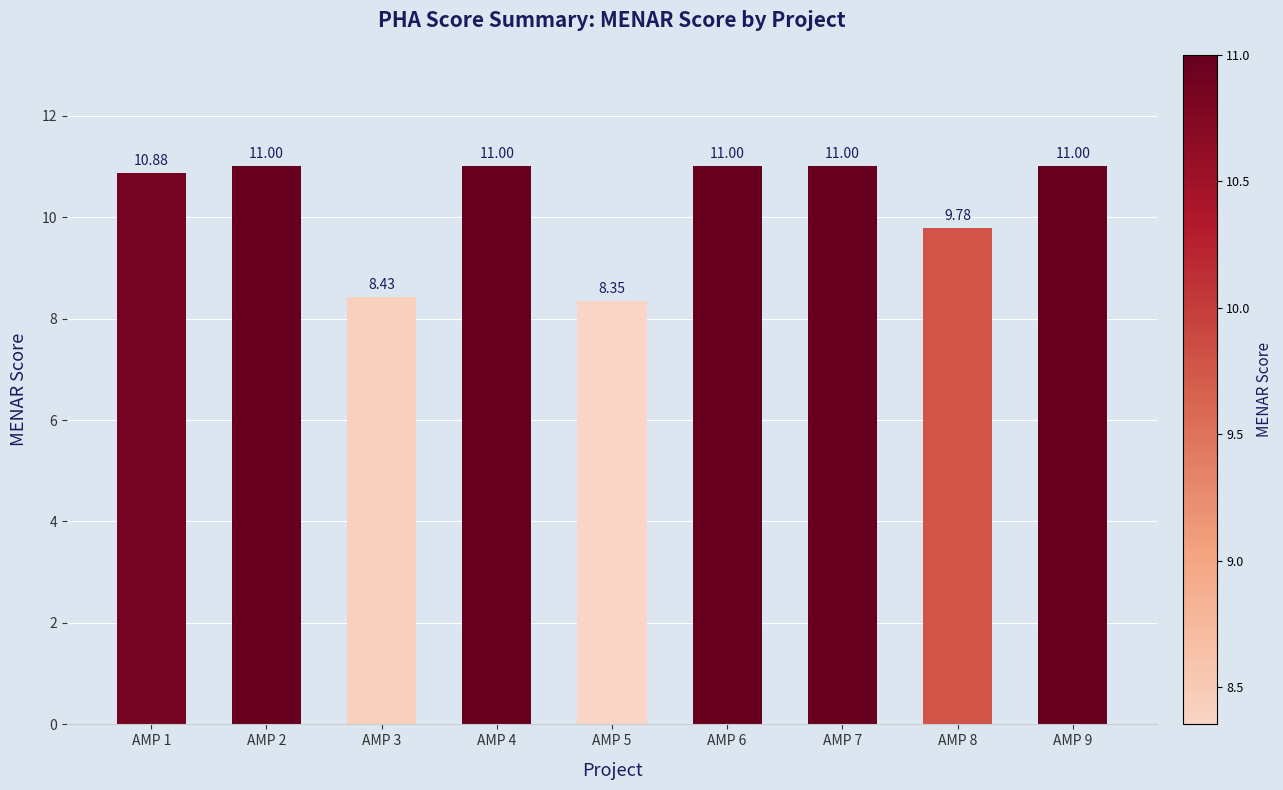

What is the average value?

10.3